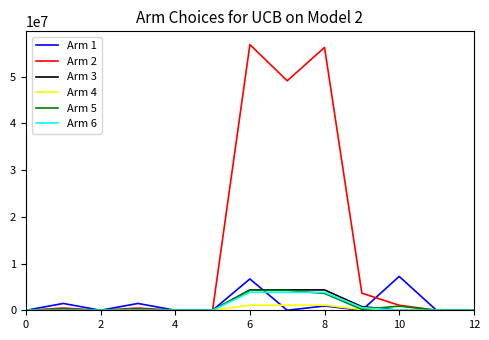

What is the highest value of the Arm 5 series?

4266650.3